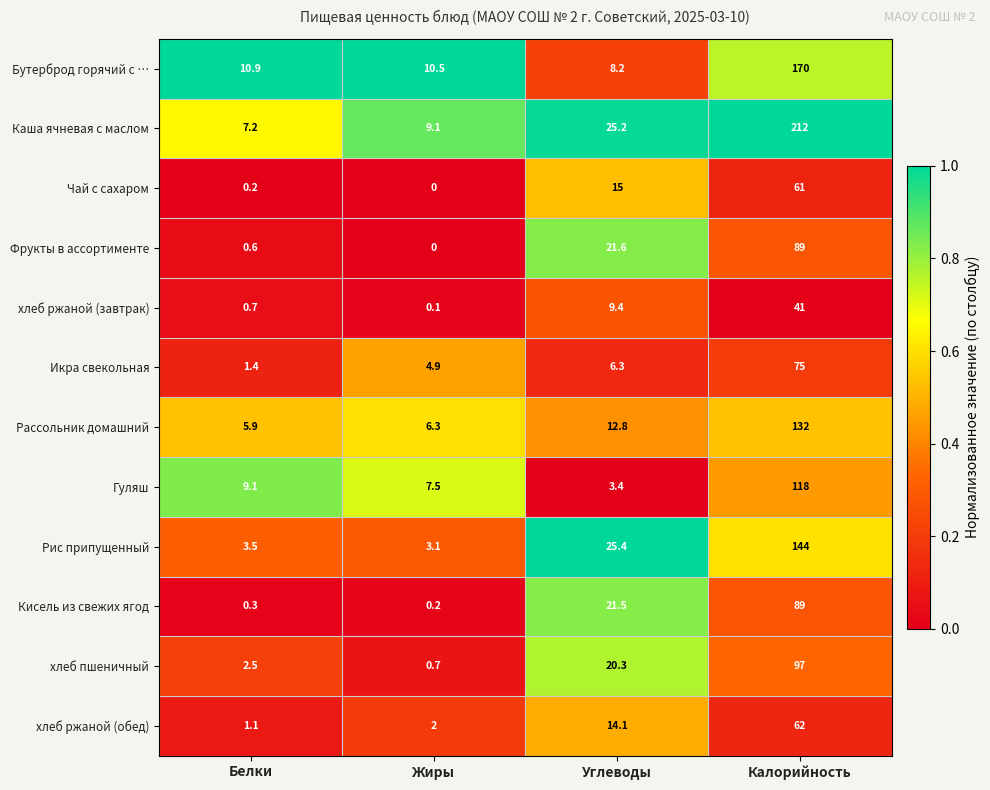

How many distinct data groups are displayed?

12